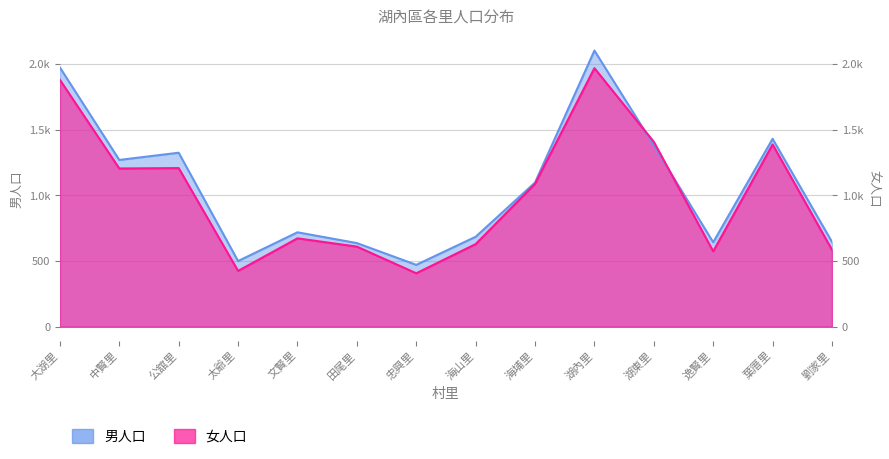

What is the sum of the 男人口 values at 葉厝里 and 太爺里?

1931